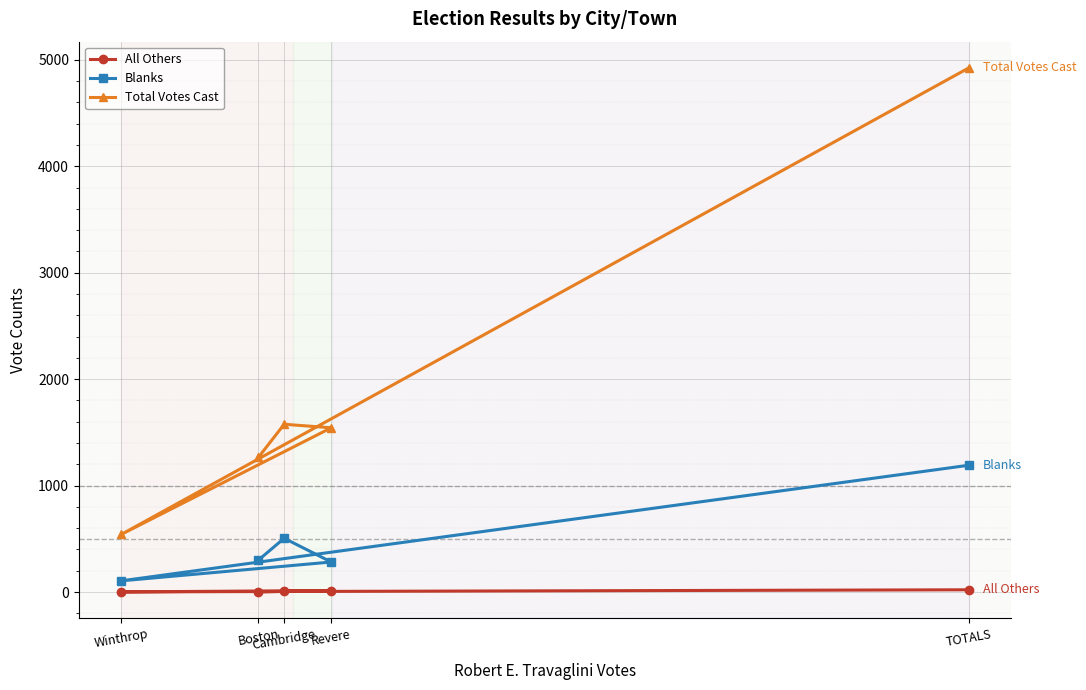

Reading left to right, what are all the values shown in this chart?

All Others: Boston=0	Cambridge=6	Revere=14	Winthrop=1	TOTALS=21
Blanks: Boston=299	Cambridge=505	Revere=282	Winthrop=105	TOTALS=1191
Total Votes Cast: Boston=1264	Cambridge=1576	Revere=1543	Winthrop=541	TOTALS=4924